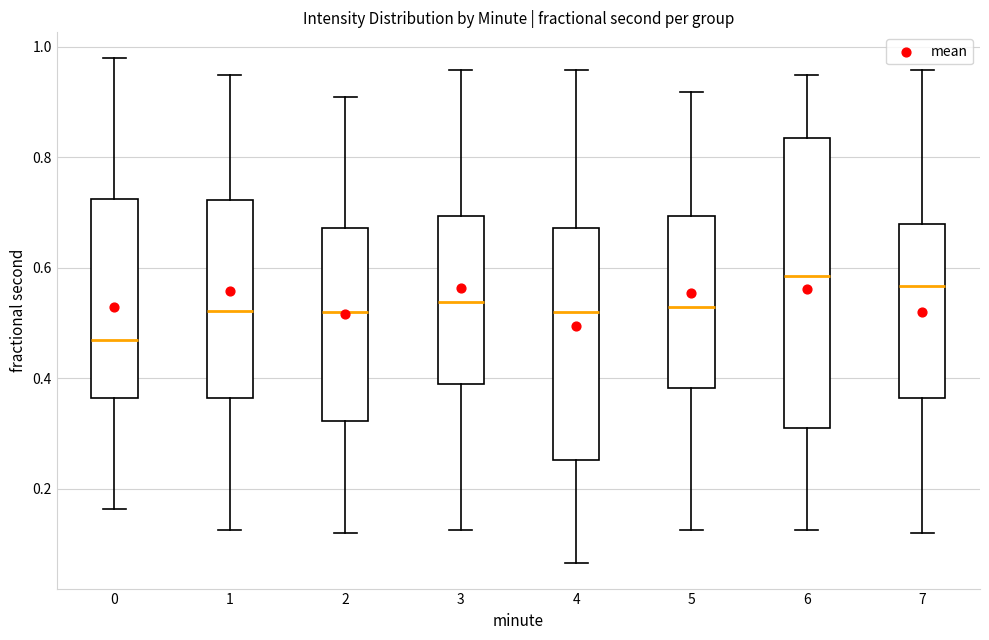

Reading left to right, read every box against the y-axis: the position of its median line, the range the box covers, and the ends of its whiskers. The values are not printed on the chart, so give them approximately, as read against the axis.

0: median 0.46, box 0.36 to 0.72, whiskers 0.16 to 0.98
1: median 0.52, box 0.36 to 0.72, whiskers 0.12 to 0.94
2: median 0.52, box 0.32 to 0.68, whiskers 0.12 to 0.90
3: median 0.54, box 0.38 to 0.70, whiskers 0.12 to 0.96
4: median 0.52, box 0.26 to 0.68, whiskers 0.06 to 0.96
5: median 0.52, box 0.38 to 0.70, whiskers 0.12 to 0.92
6: median 0.58, box 0.30 to 0.84, whiskers 0.12 to 0.94
7: median 0.56, box 0.36 to 0.68, whiskers 0.12 to 0.96